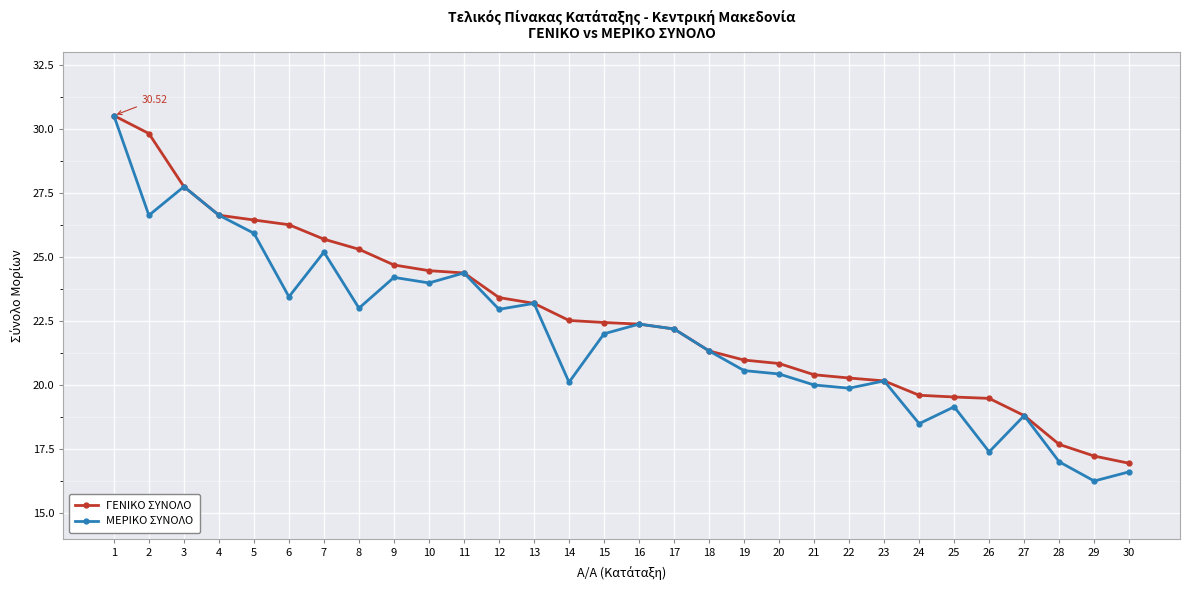

Does the chart have visible grid lines?

Yes